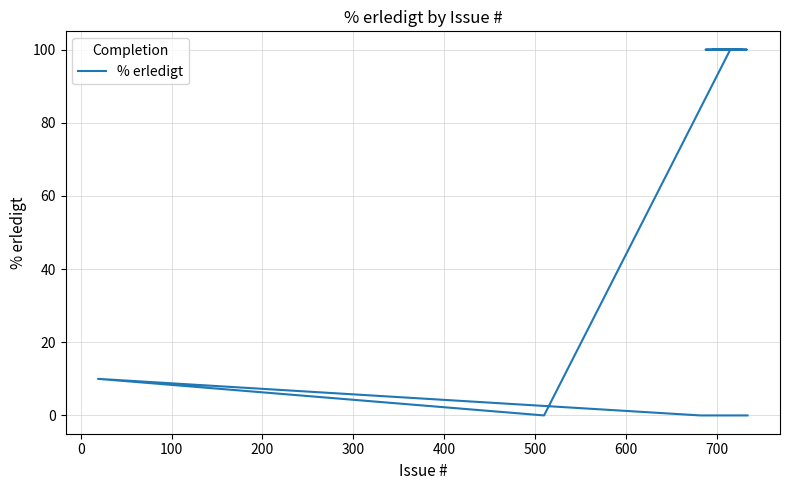

What is the label of the 11th point from the right?

500